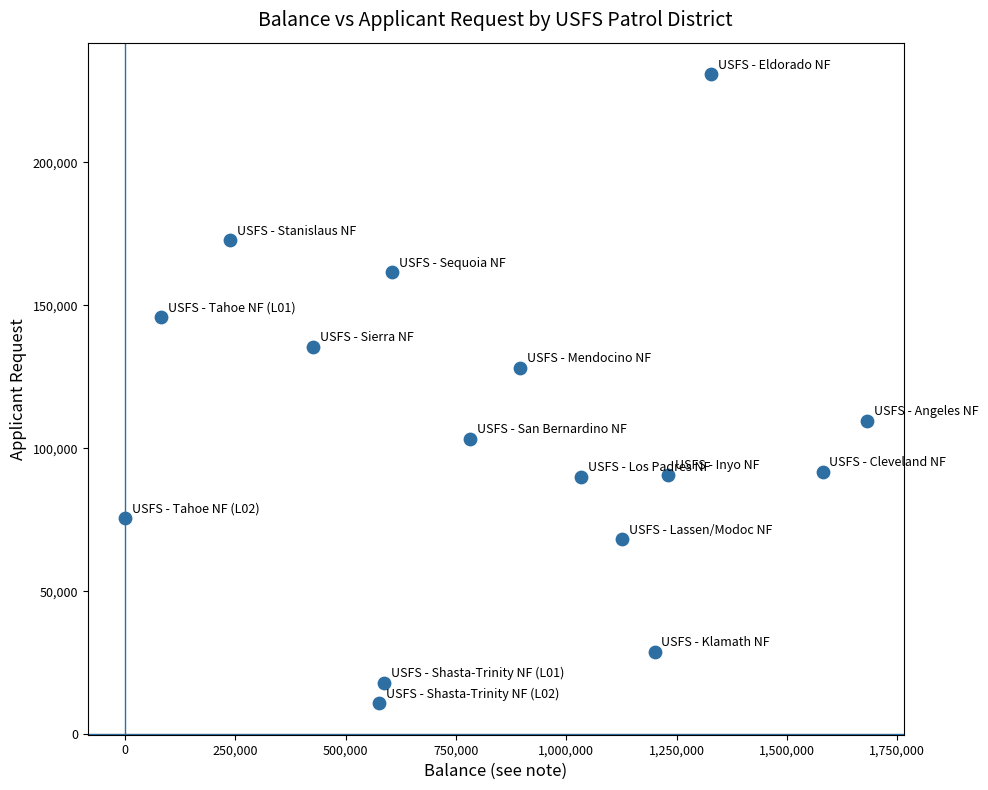

What is the range of Y values (max minus min)?

220110